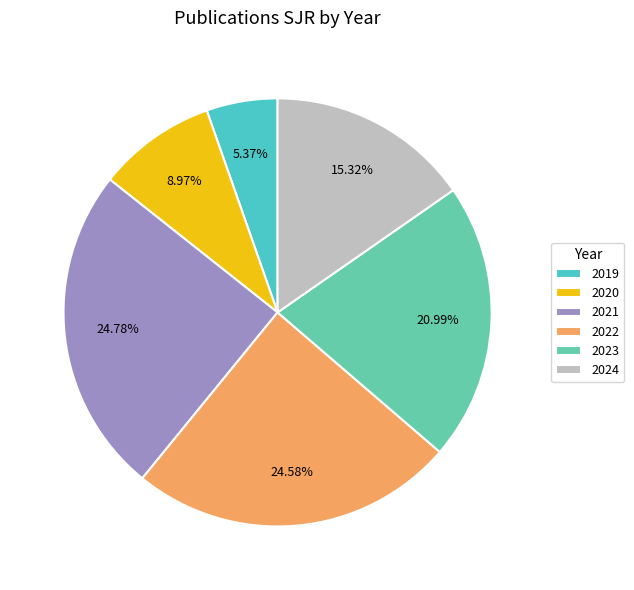

Does 2023 account for over 50% of the chart?

No